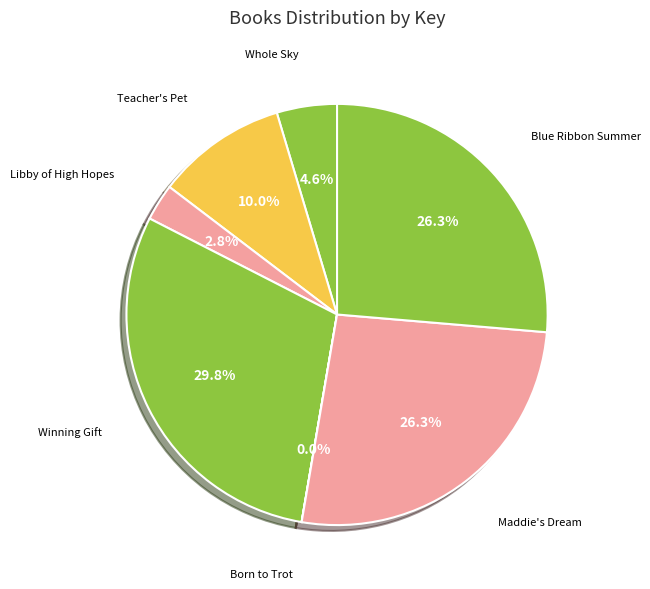

What percentage is the Blue Ribbon Summer slice, to the nearest percent?

26%